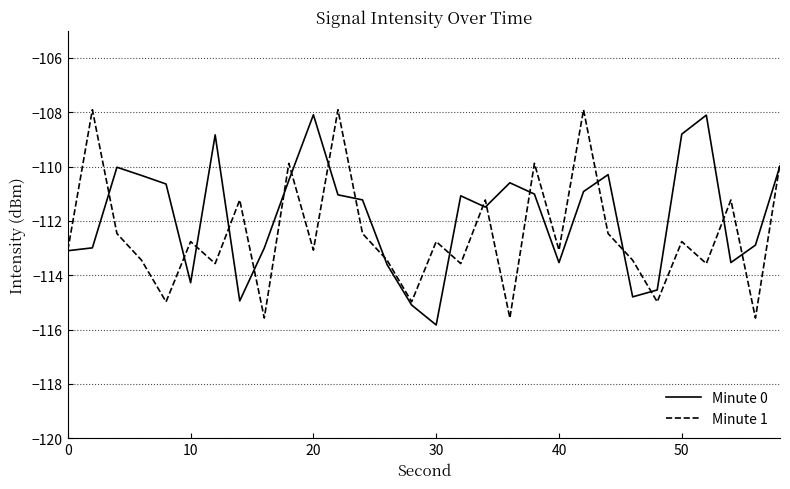

What is the minimum value for Minute 0?

-115.8